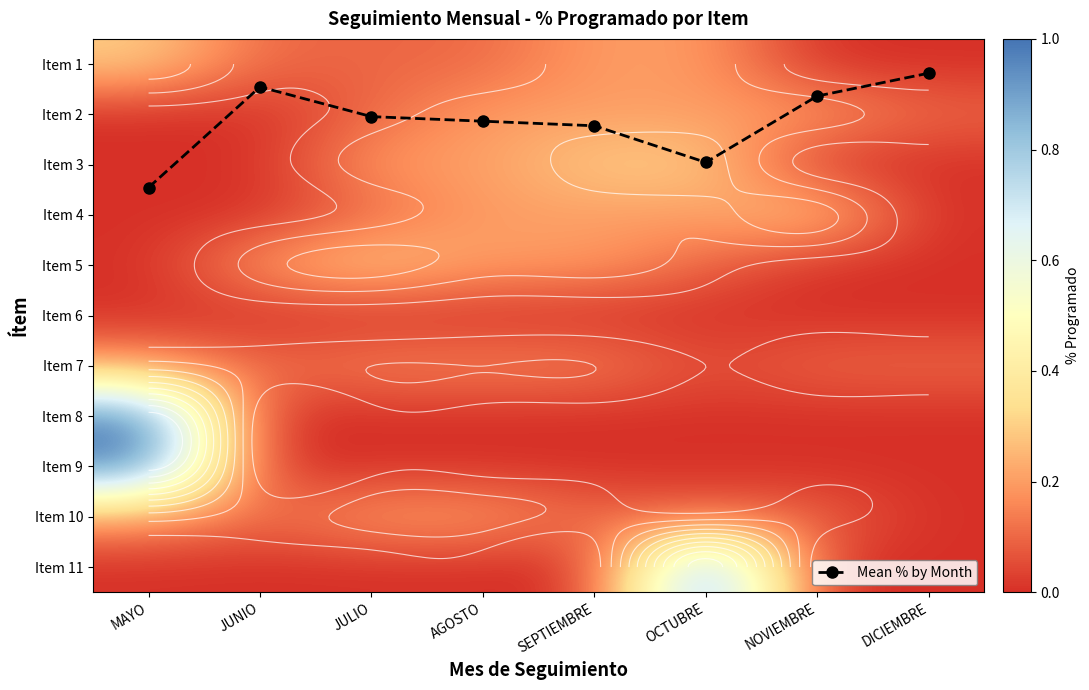

At JUNIO, list the series in order from smallest to largest.

Item 2, Item 3, Item 4, Item 6, Item 8, Item 9, Item 11, Item 1, Item 7, Item 10, Item 5, Mean % by Month